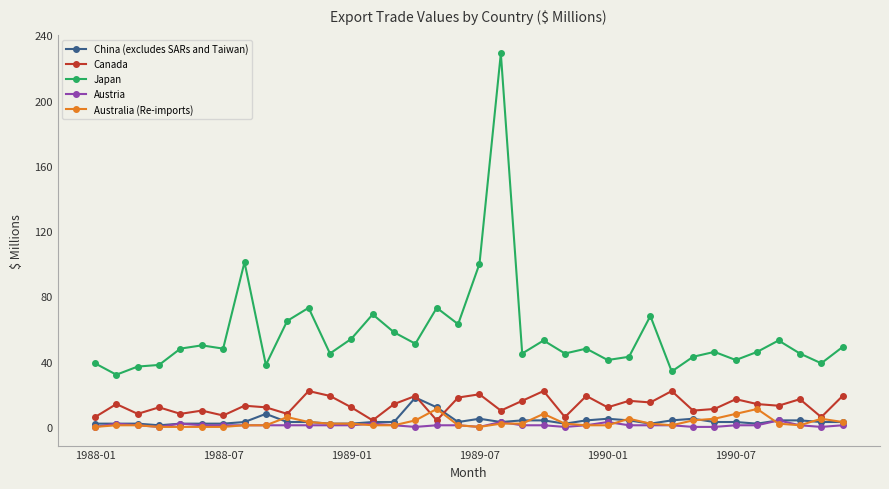

True or false: Australia (Re-imports) has more than 2 points higher than both neighbors.

True